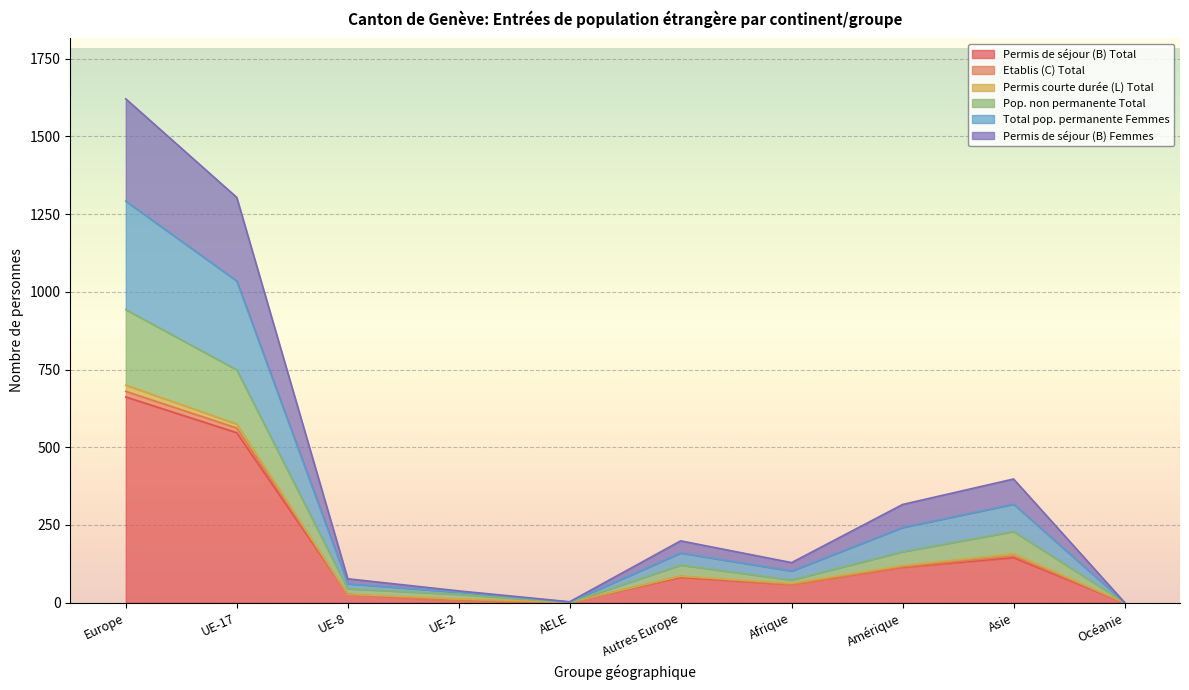

At which label does Total pop. permanente Femmes reach its peak?

Europe